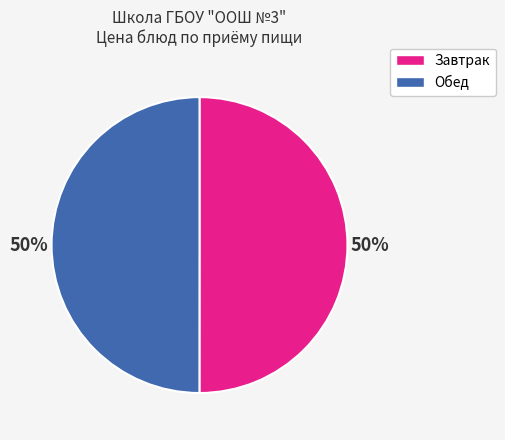

Count the number of slices in the pie.

2